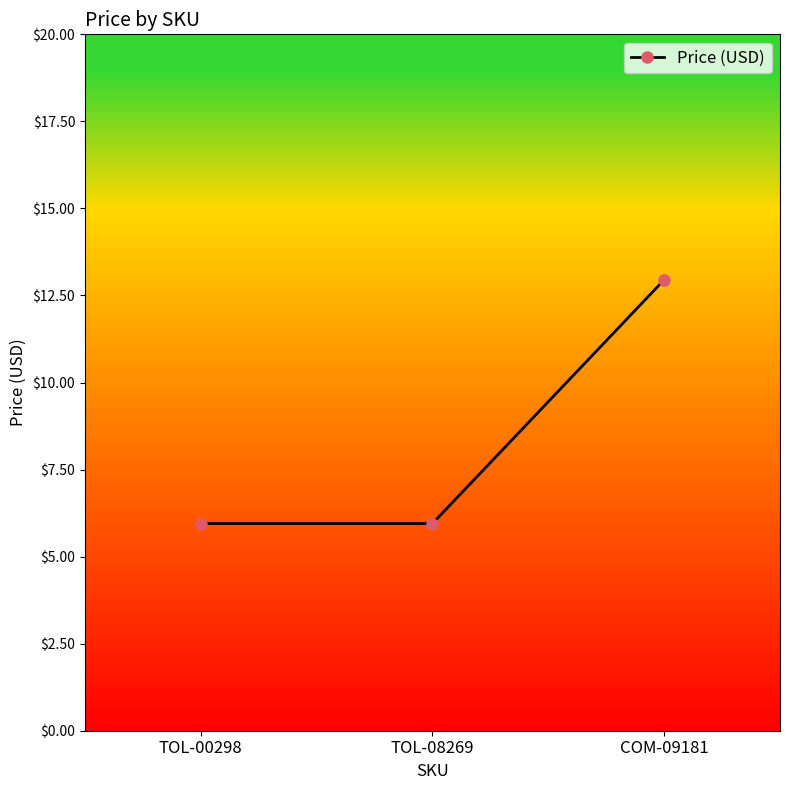

Is it true that the value at TOL-08269 is 6.0?

True